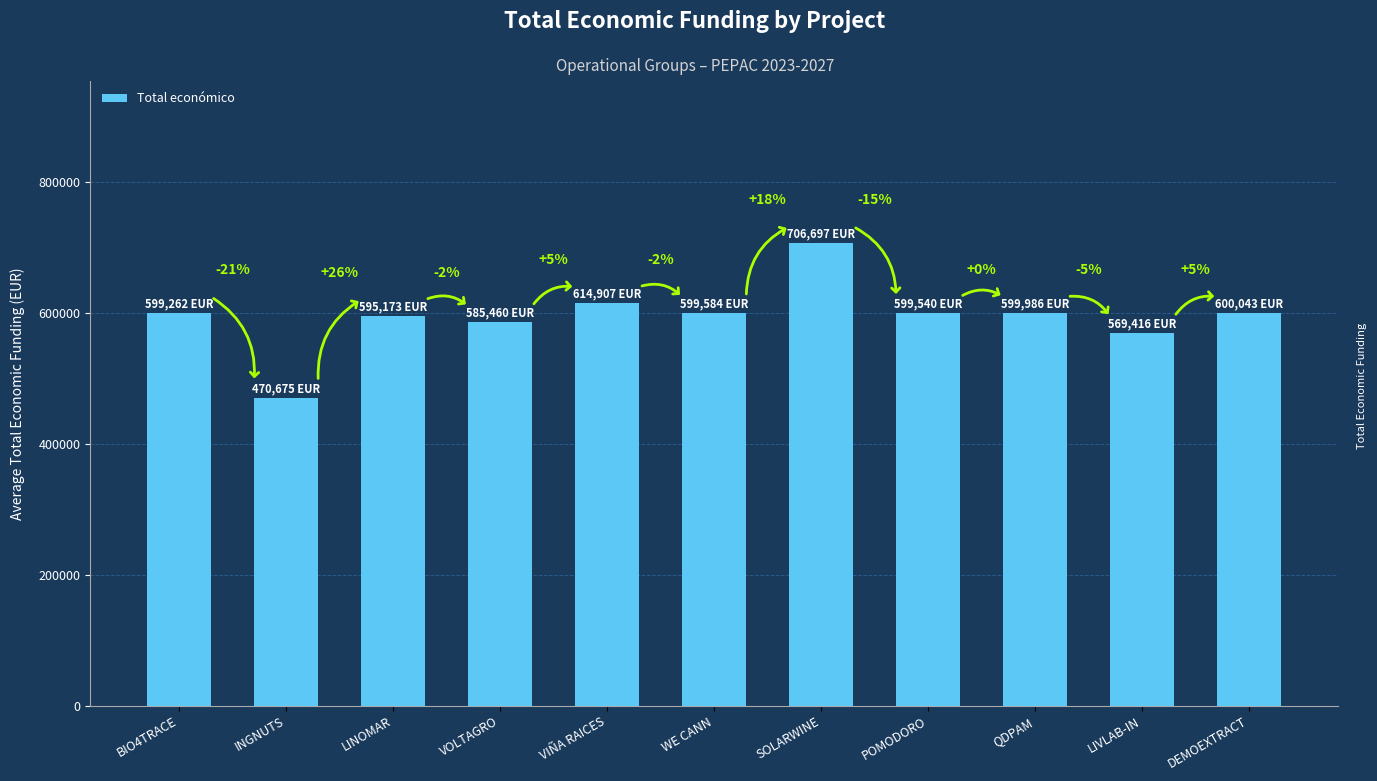

The chart shows a value of 253180 at LINOMAR. True or false?

False